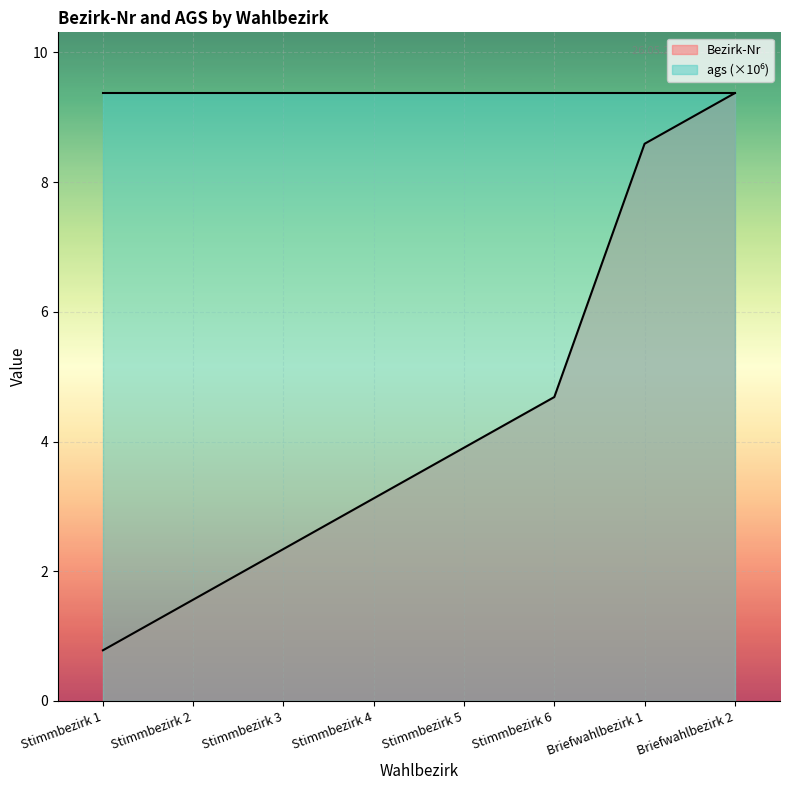

What is the label of the 6th point from the right?

Stimmbezirk 3